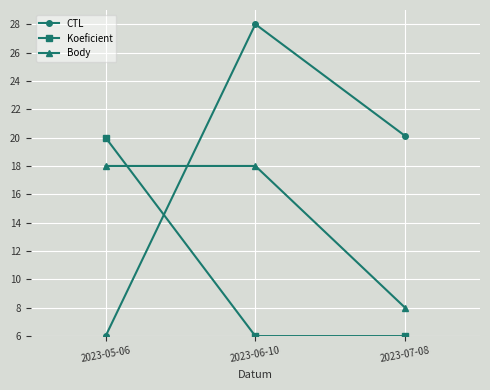

The value of Body at 2023-07-08 is 8.0. True or false?

True